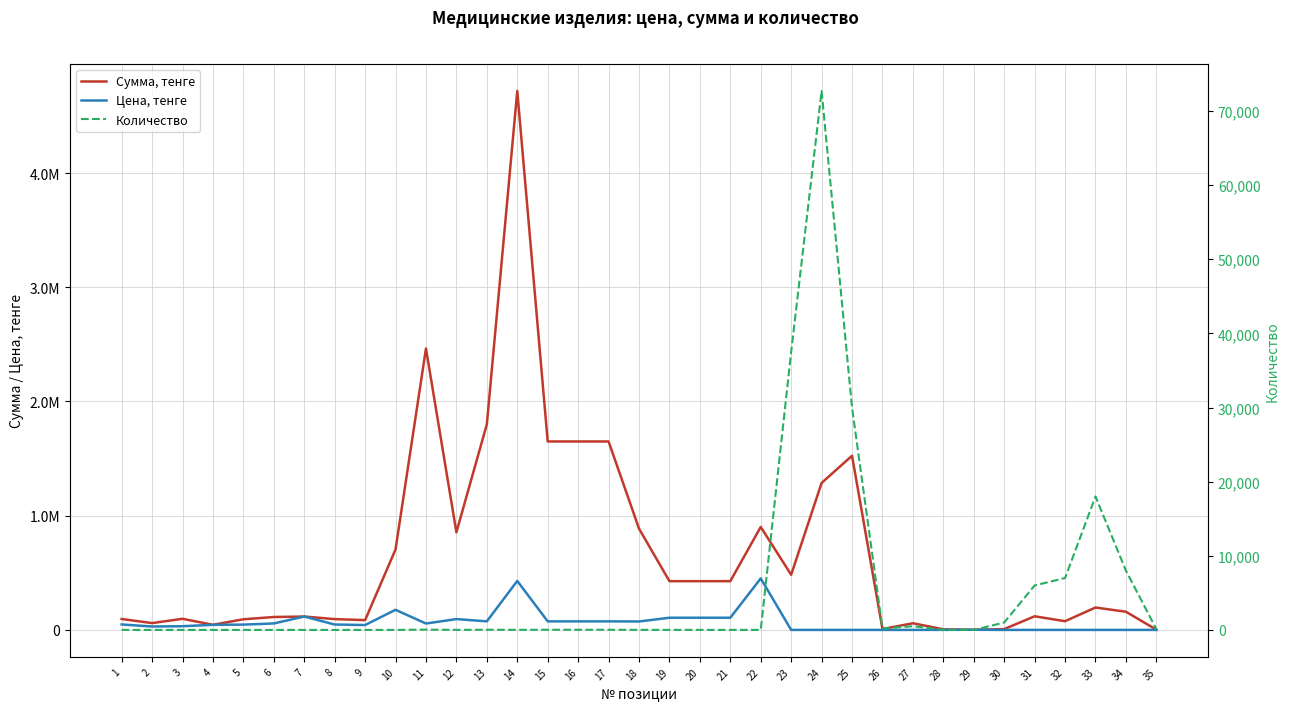

What is the sum of all Сумма, тенге values?

23292663.8